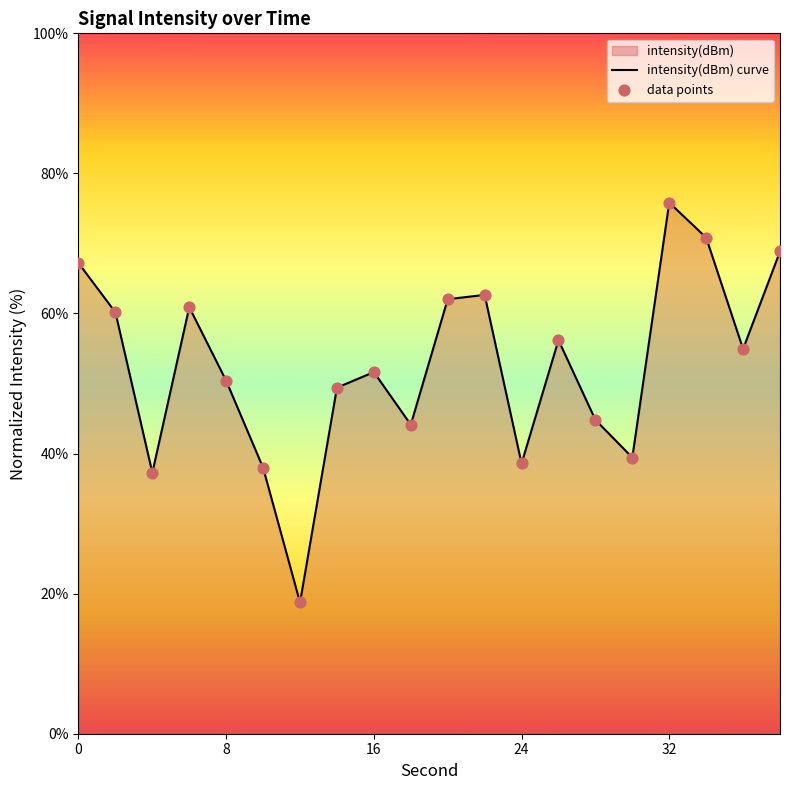

True or false: the data shows 75.8 at 32.

True